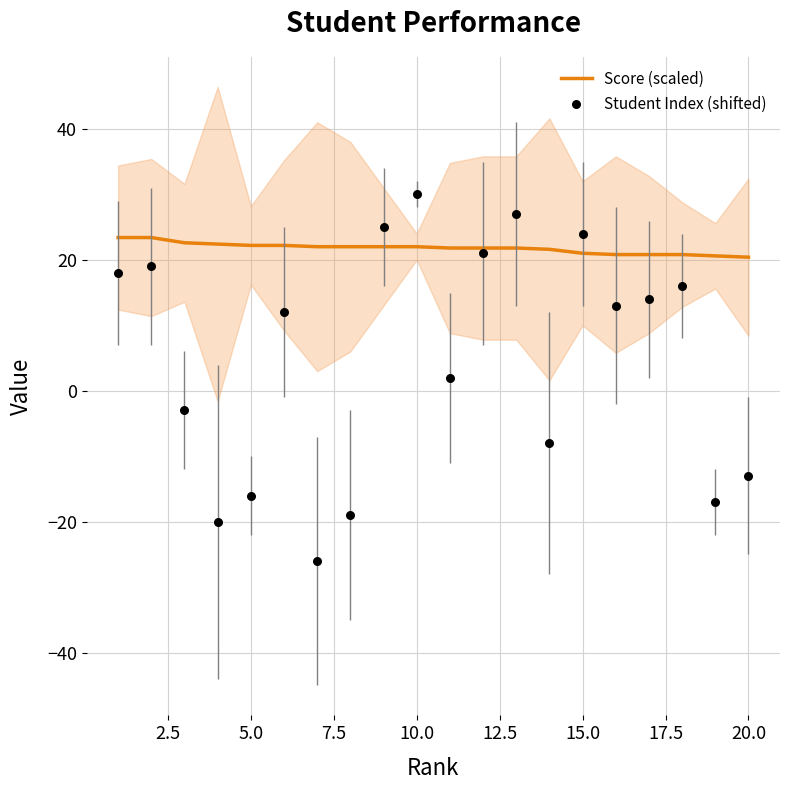

The Score (scaled) series shows 21.0 at 15.0. True or false?

True